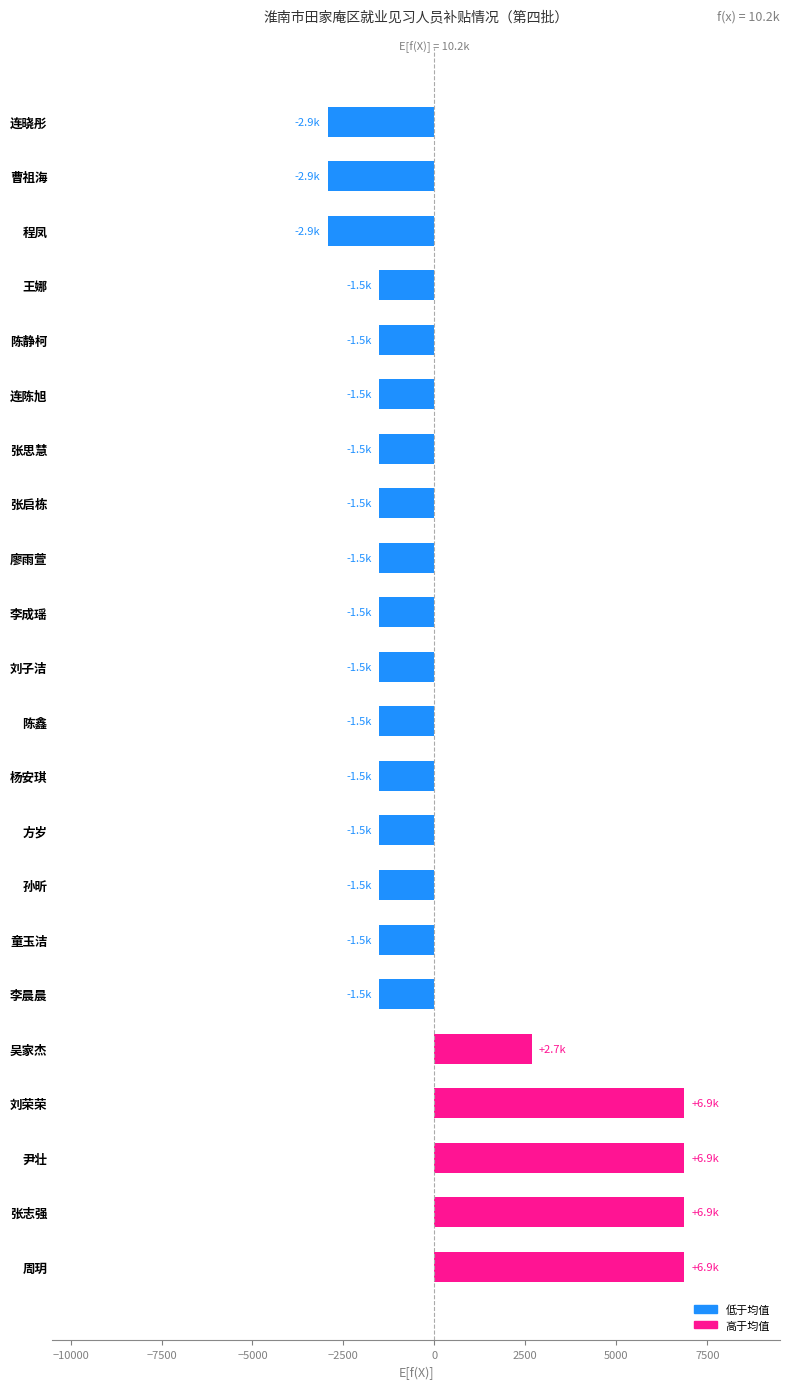

What is the difference between the maximum and minimum values?

9800.0